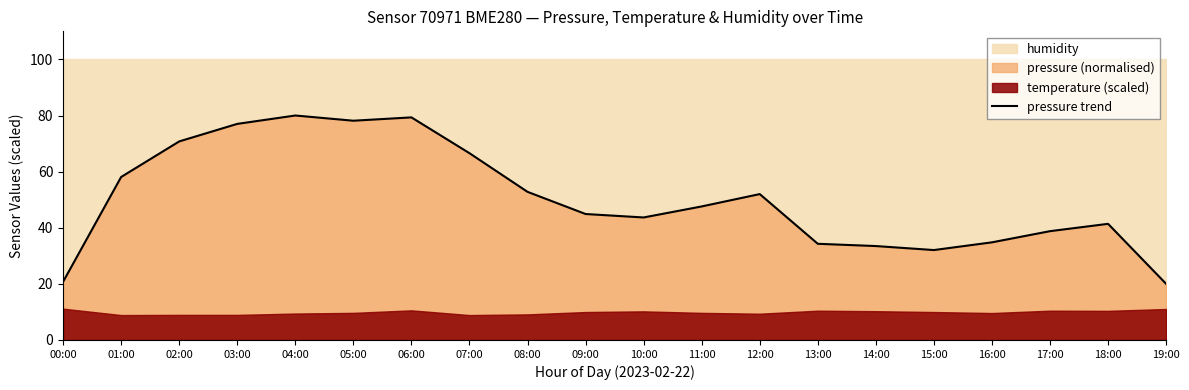

Does the chart have visible grid lines?

No